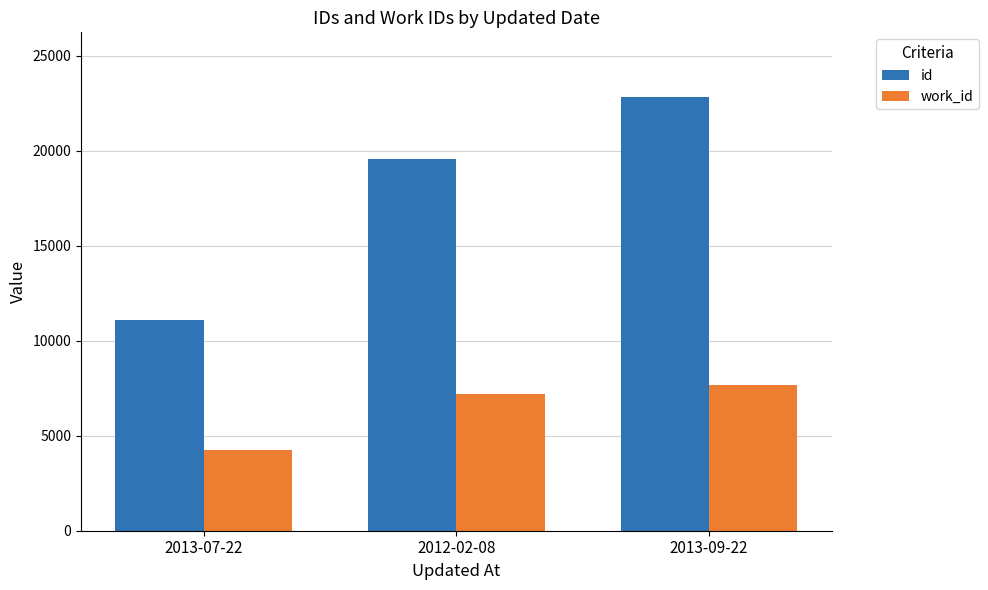

What is the minimum value for id?

11069